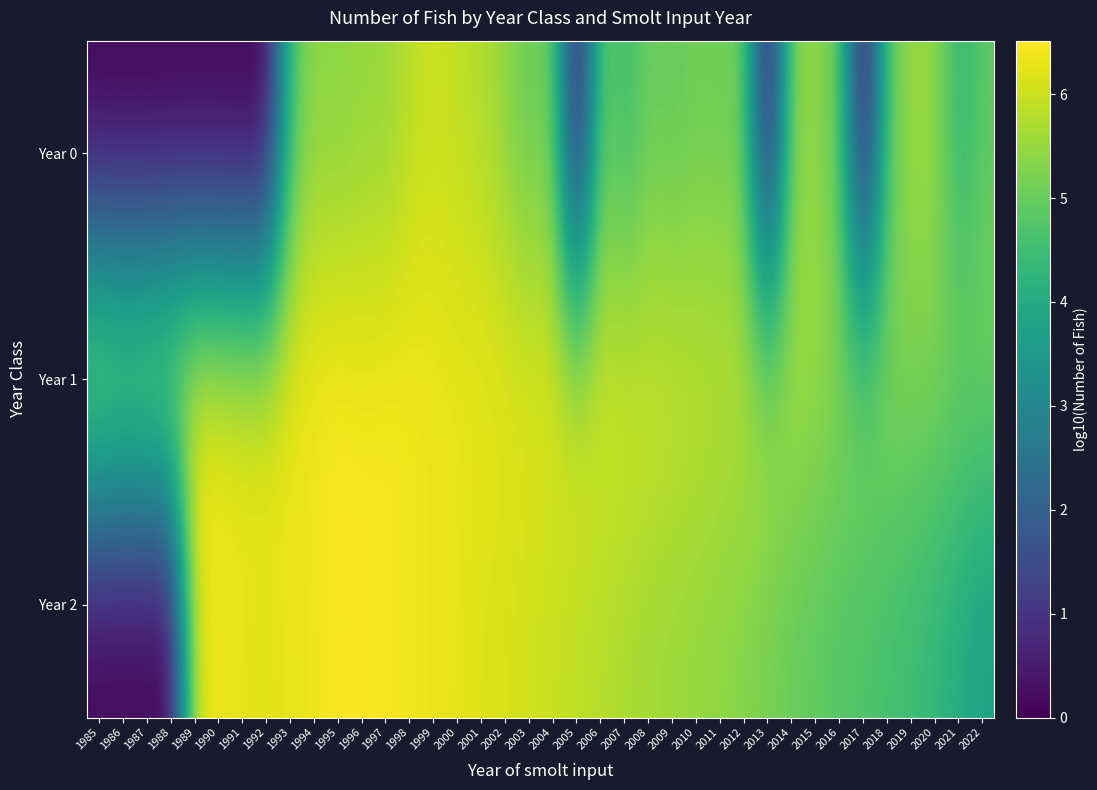

At how many categories does at least one series exceed 5?

38